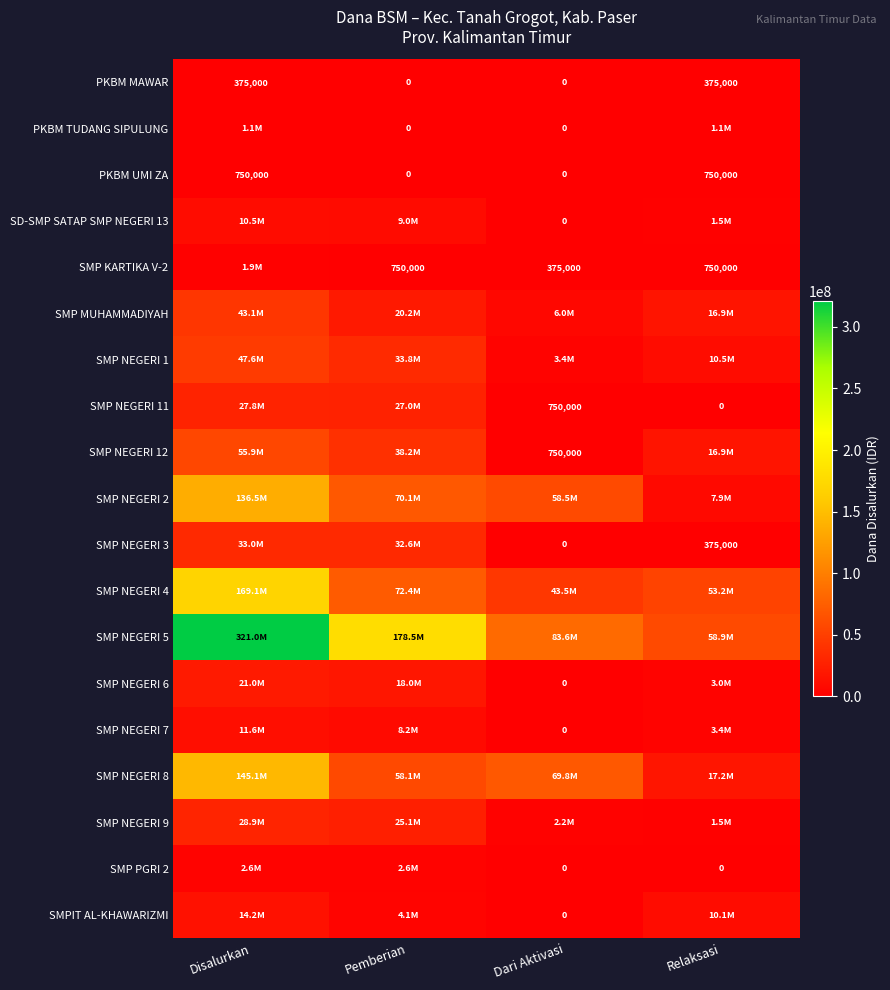

Is the value of SMP NEGERI 11 at Dari Aktivasi greater than the value of PKBM UMI ZA at Pemberian?

Yes